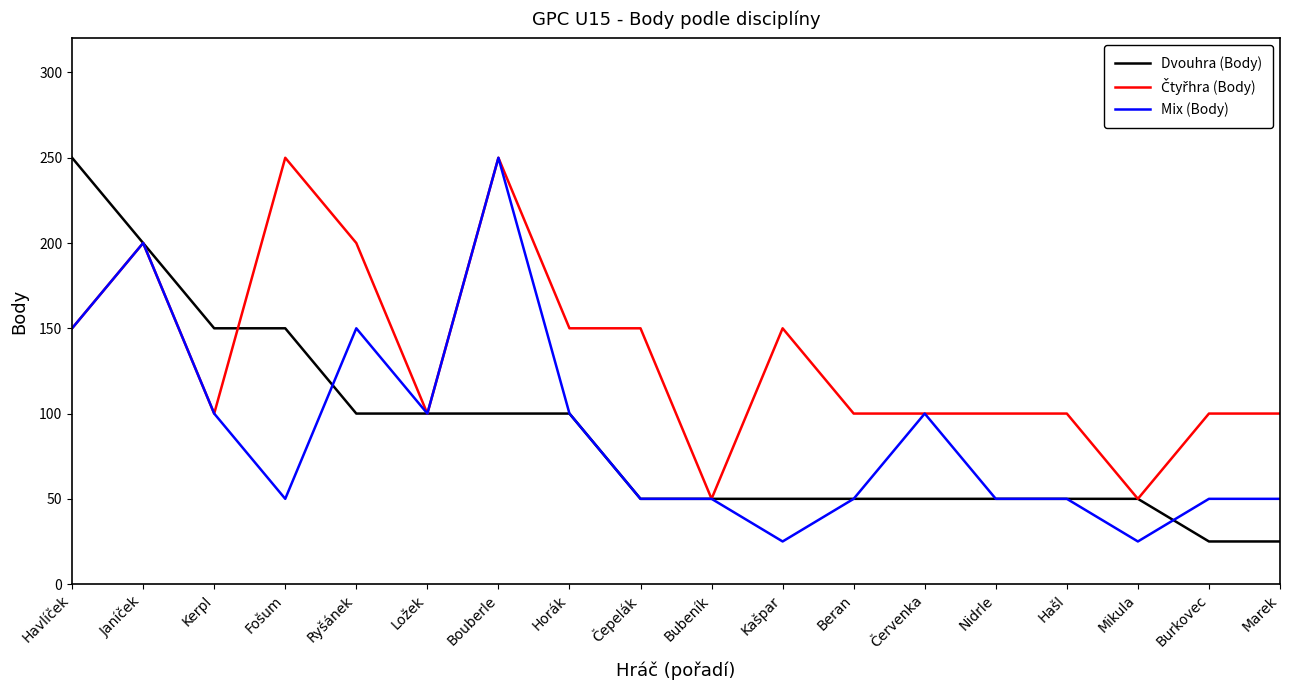

What is the total value across all series at Burkovec?

175